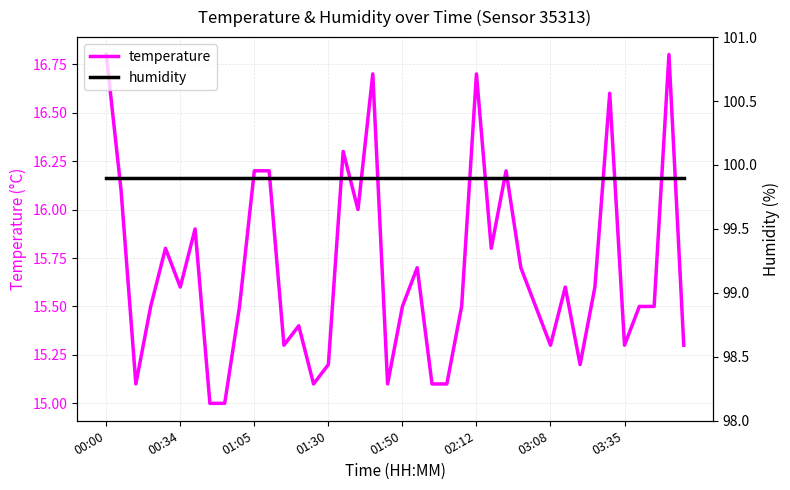

Is it true that temperature equals 15.3 at 03:35?

True